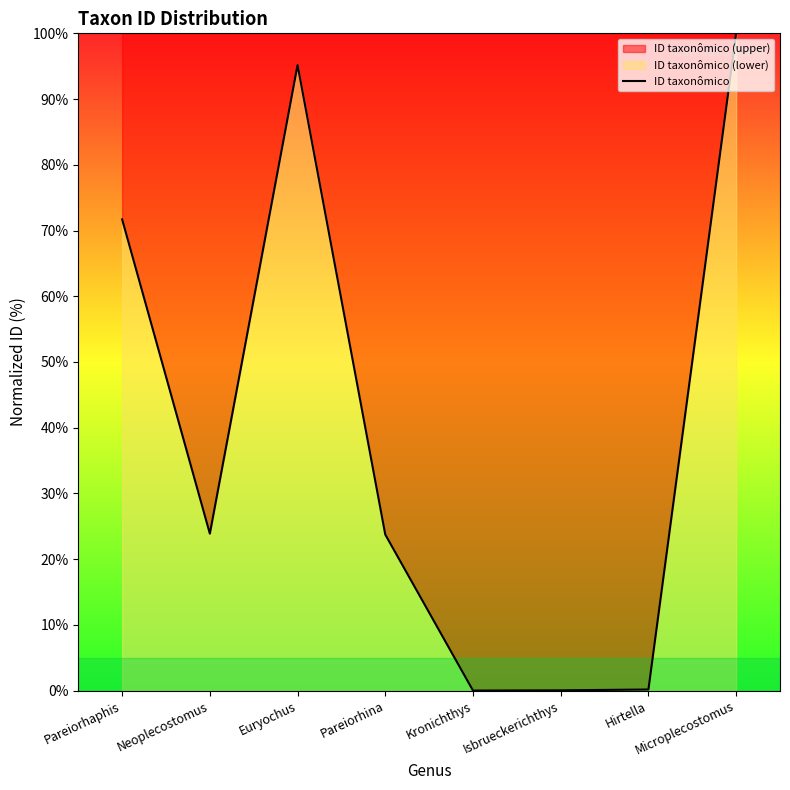

Reading left to right, list all the values displayed in this chart.

Pareiorhaphis=71.7	Neoplecostomus=23.9	Euryochus=95.2	Pareiorhina=23.7	Kronichthys=0.0	Isbrueckerichthys=0.0	Hirtella=0.2	Microplecostomus=100.0